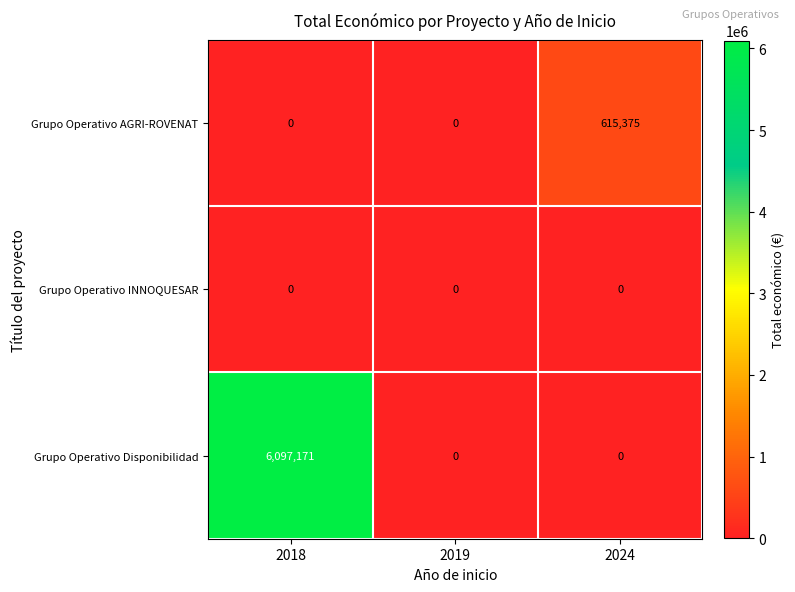

Count the Grupo Operativo AGRI-ROVENAT values in the range 0 to 615375.

3